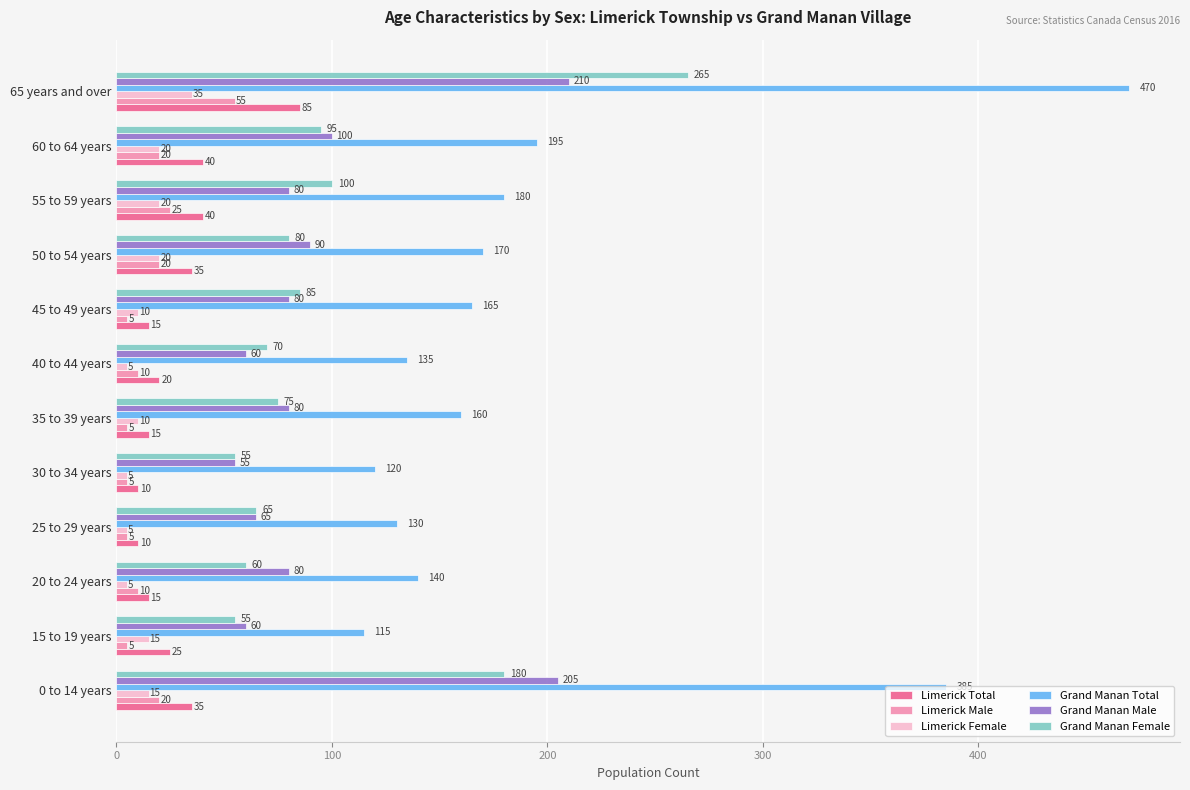

True or false: Limerick Total has a value of 10 at 30 to 34 years.

True